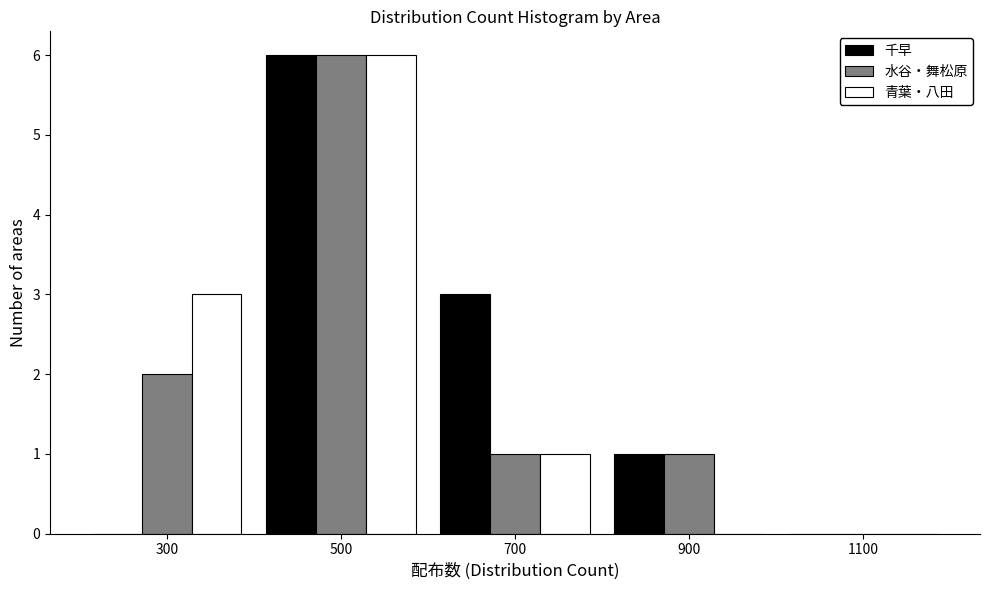

Reading left to right, transcribe this chart: for each range on the x-axis, give the height of each series' bar. The values are not printed on the chart, so give them approximately, as read against the axis.

200 to 400: 千早=0	水谷・舞松原=2	青葉・八田=3
400 to 600: 千早=6	水谷・舞松原=6	青葉・八田=6
600 to 800: 千早=3	水谷・舞松原=1	青葉・八田=1
800 to 1000: 千早=1	水谷・舞松原=1	青葉・八田=0
1000 to 1200: 千早=0	水谷・舞松原=0	青葉・八田=0